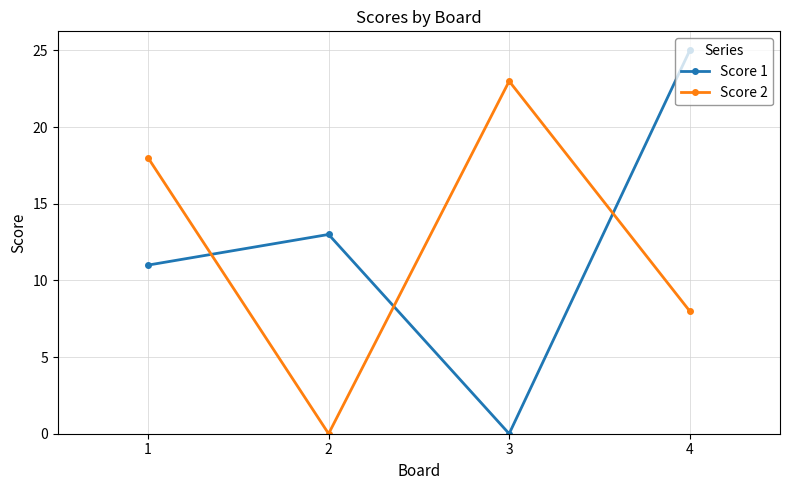

Is this an area chart (filled region under the line)?

No